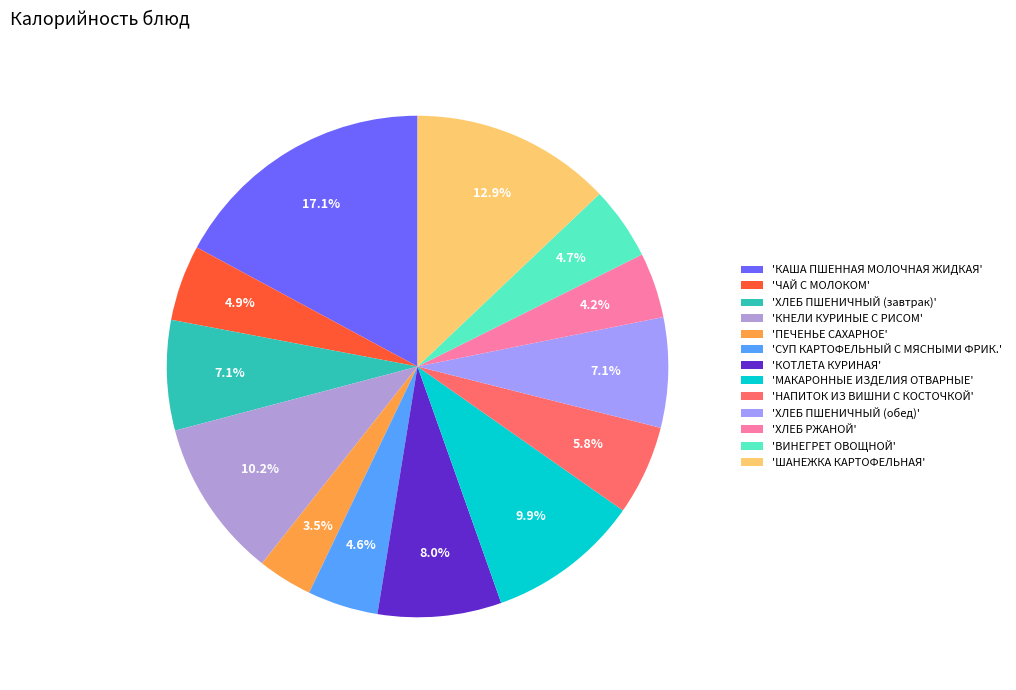

Count the number of slices in the pie.

13